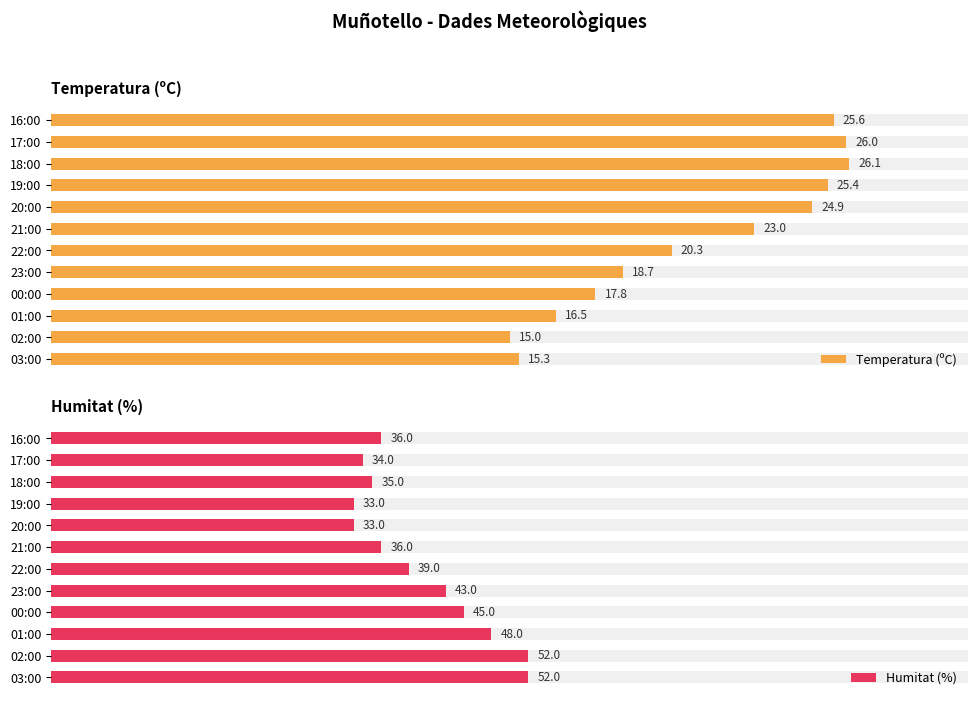

What are all the series names shown in the legend?

Temperatura (ºC), Humitat (%)